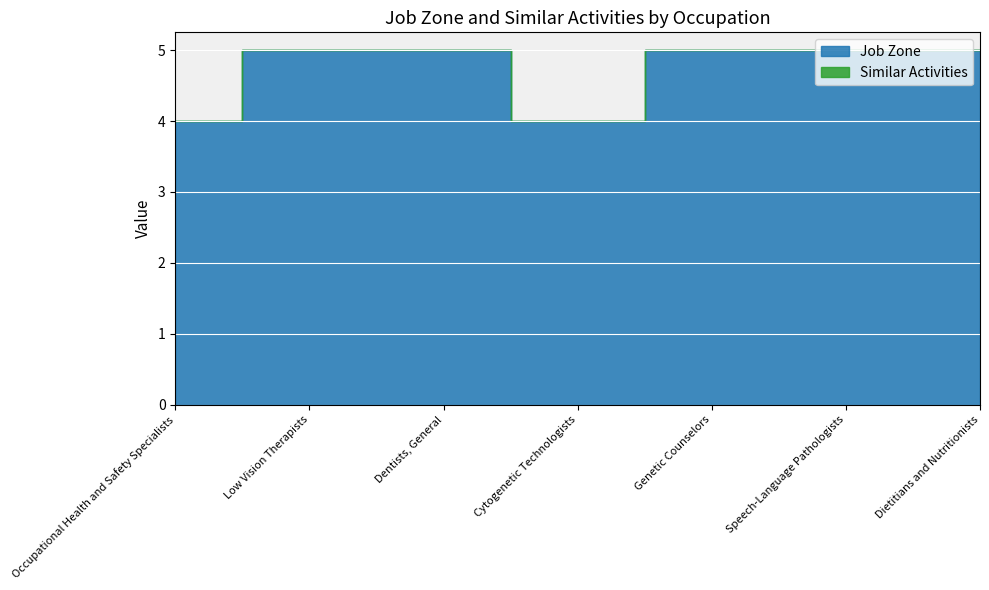

Rank the categories by Job Zone value from highest to lowest.

Low Vision Therapists, Dentists, General, Genetic Counselors, Speech-Language Pathologists, Dietitians and Nutritionists, Occupational Health and Safety Specialists, Cytogenetic Technologists